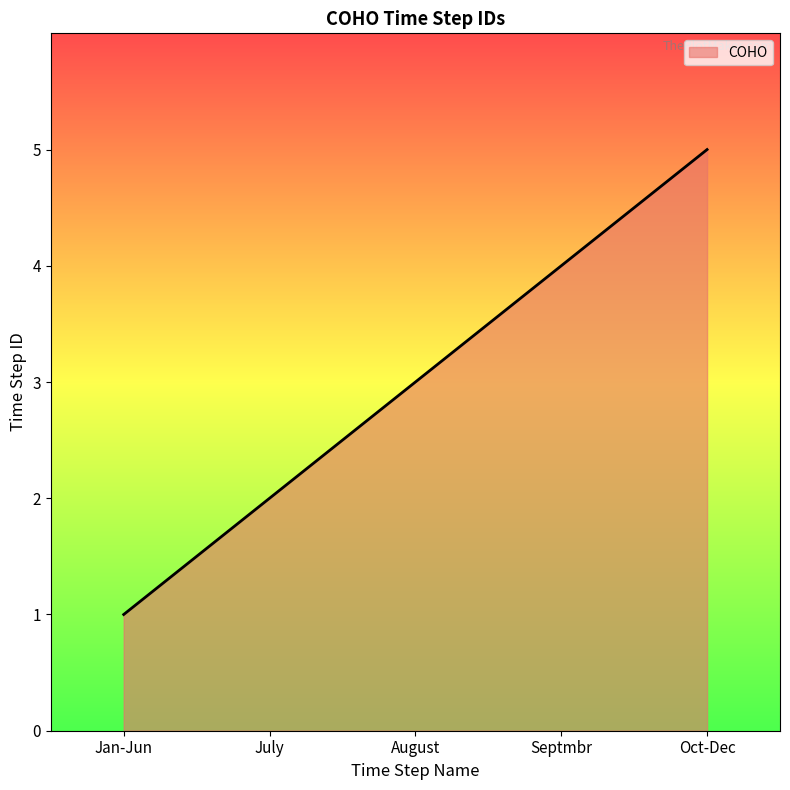

How many values are below 3?

2